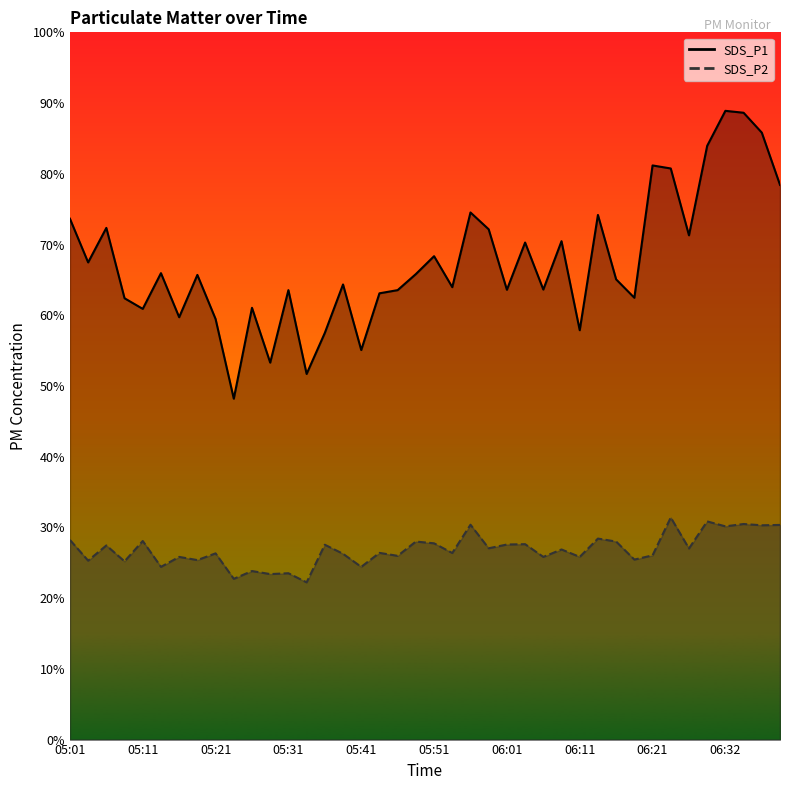

At how many categories does at least one series exceed 44?

40